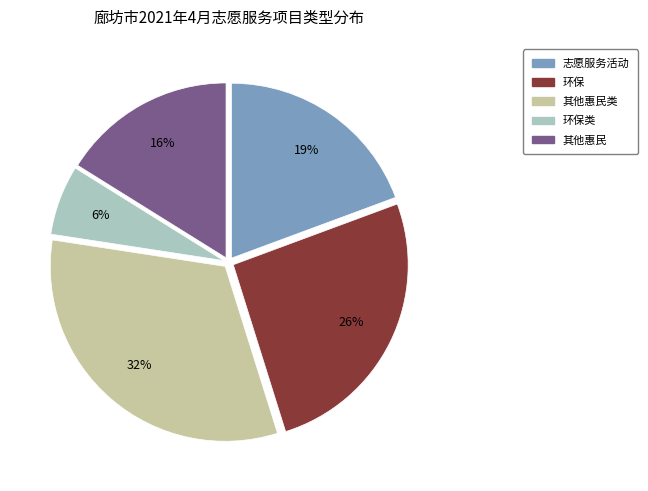

Does any single category account for the majority?

No